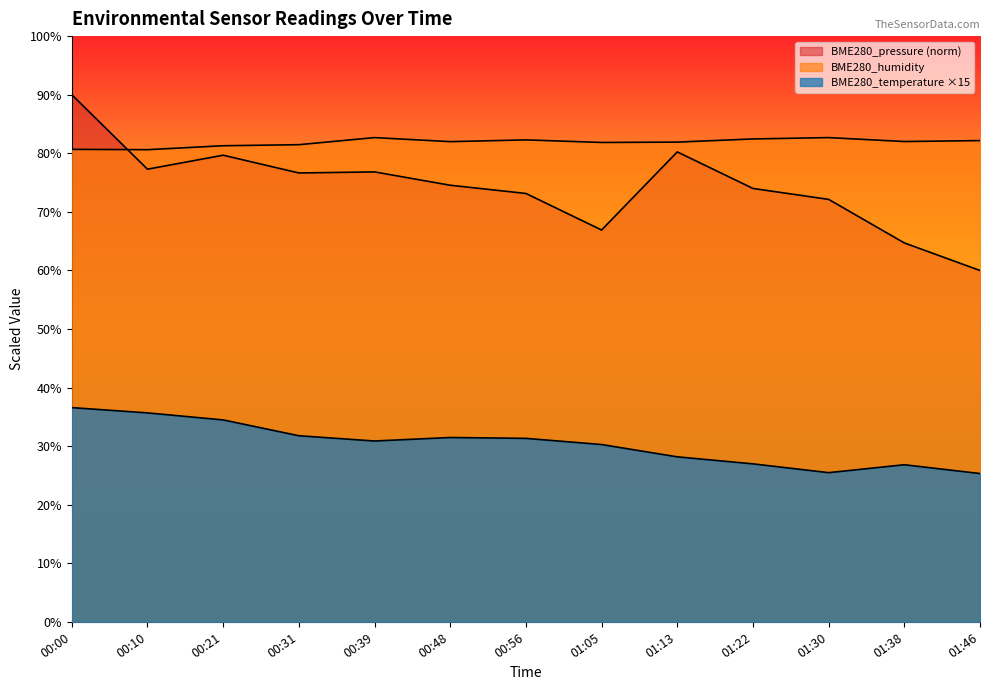

What is the sum of all BME280_temperature values?

395.6